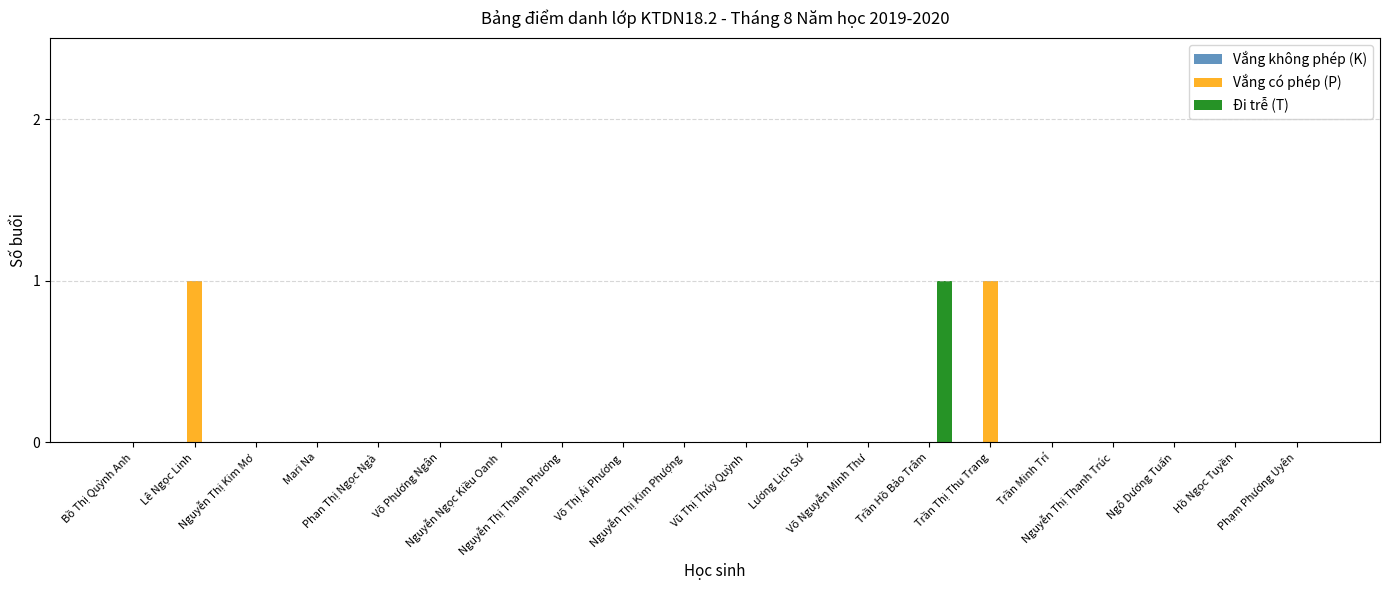

How many categories are shown in the chart?

20